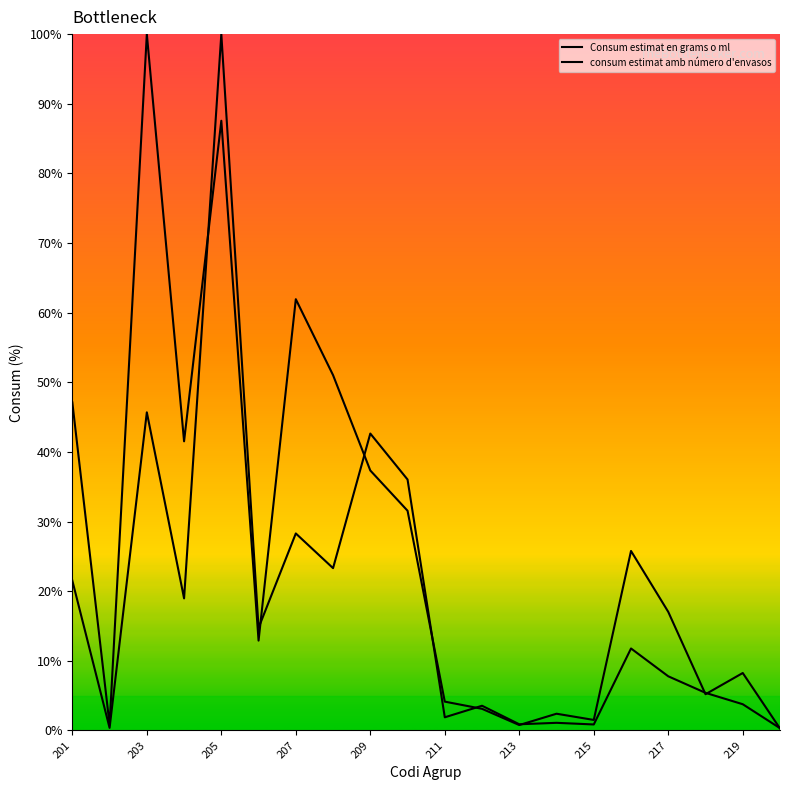

Rank the series by their maximum value, from highest to lowest.

Consum estimat en grams o mil·lilitres, consum estimat amb número d'envasos